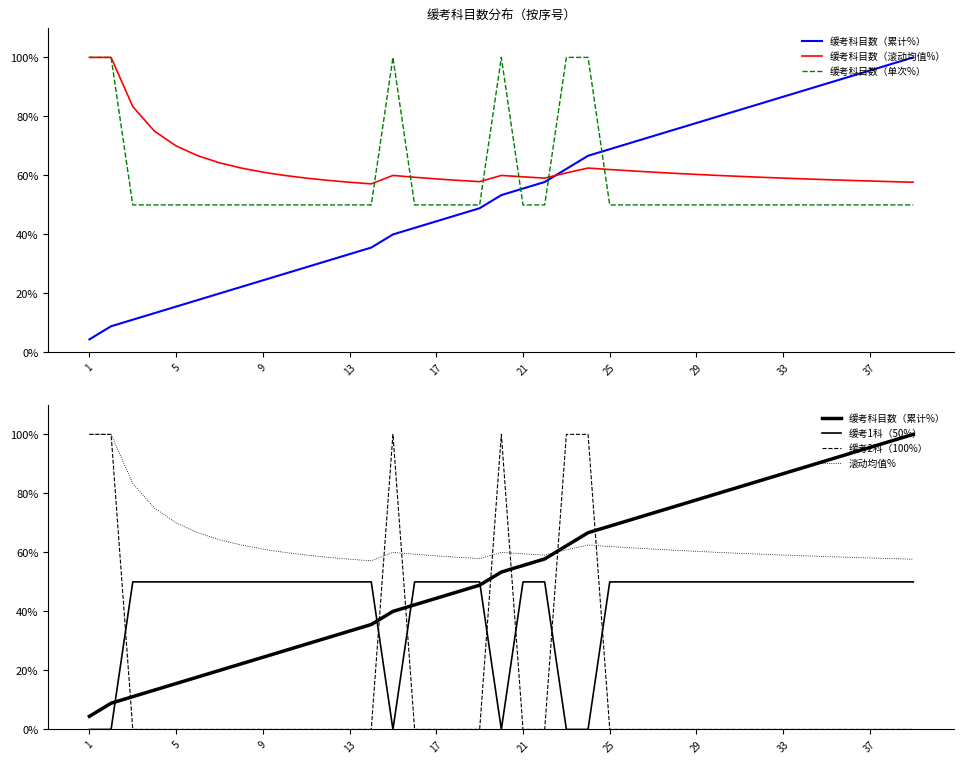

After their last crossing, which series has the higher values: 缓考科目数（单次%） or 滚动均值%?

滚动均值%